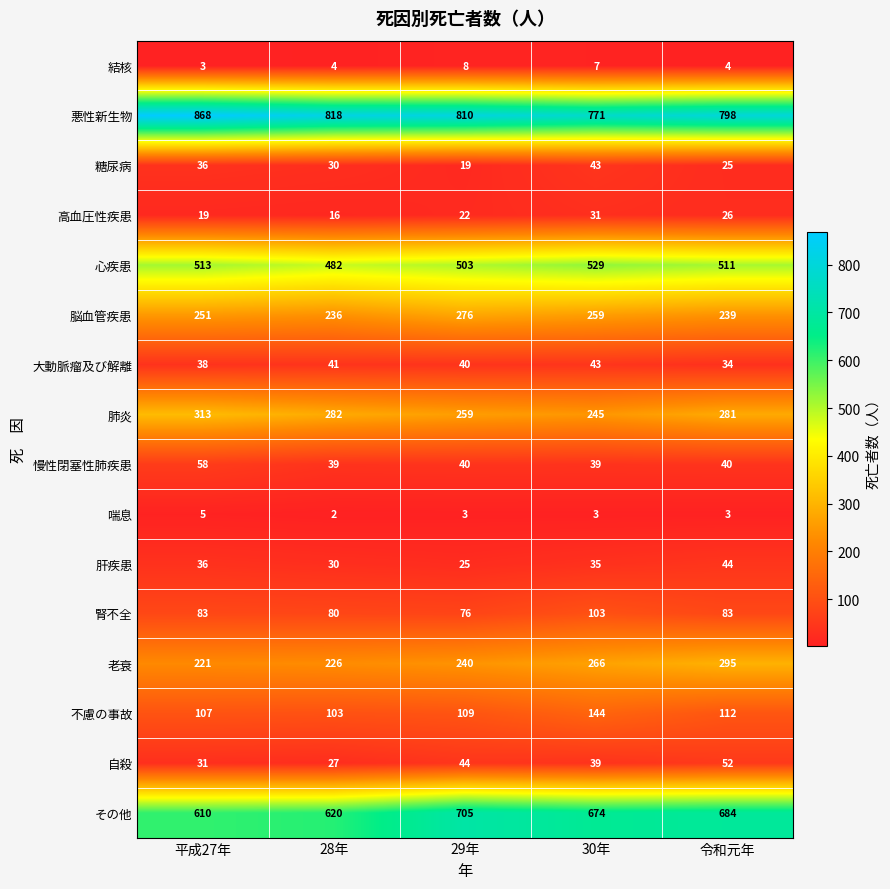

The 肝疾患 series shows 35 at 30年. True or false?

True